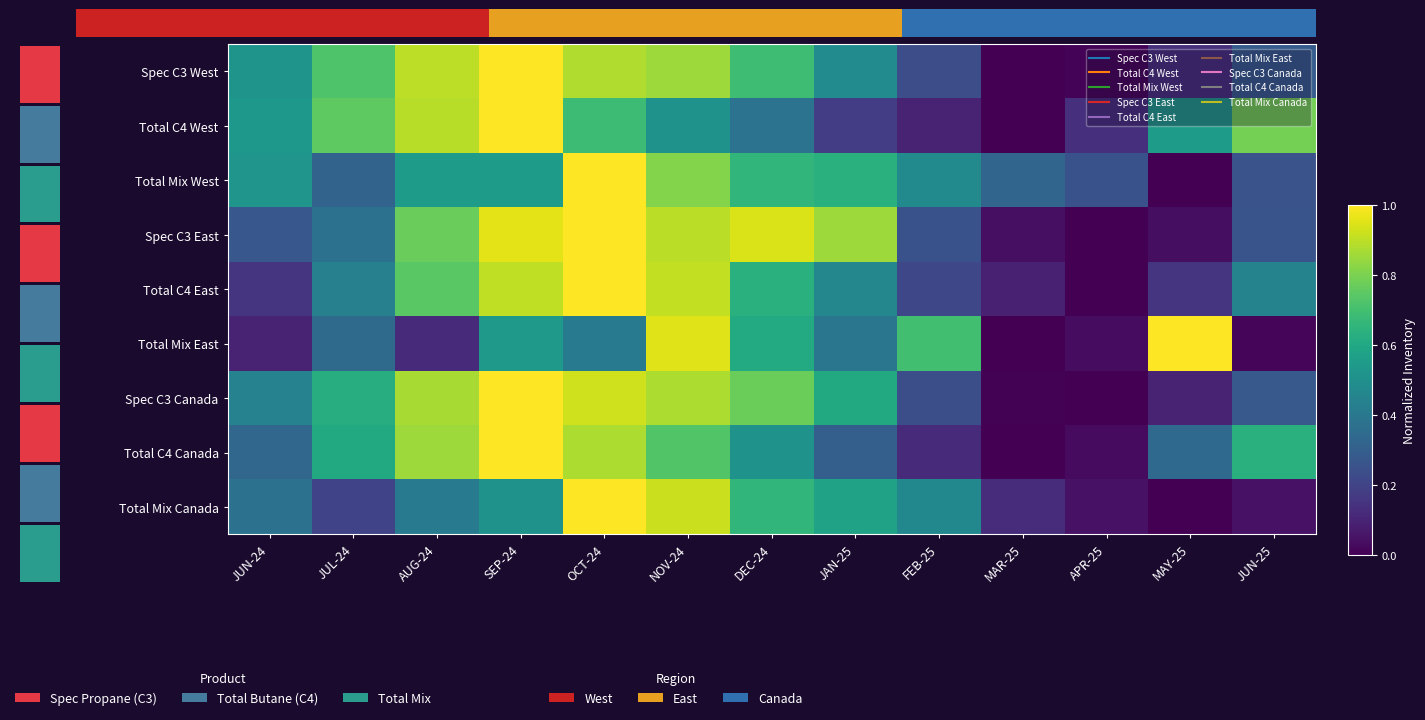

What is the sum of all Total C4 Canada values?

6.3